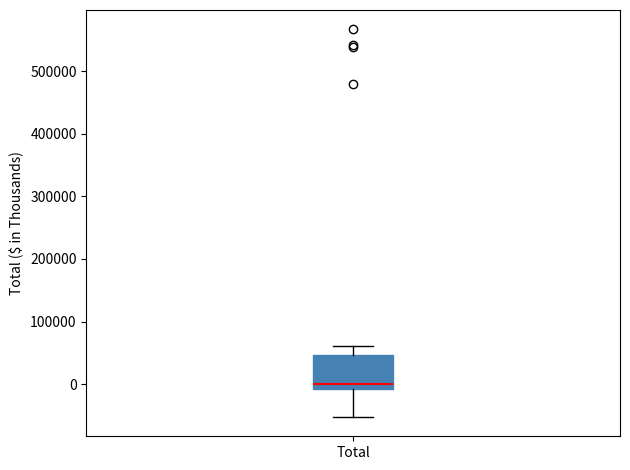

Read this box plot against the y-axis: the position of the median line, the range covered by the box, and the ends of both whiskers. The values are not printed on the chart, so give them approximately, as read against the axis.

median 0, box -10000 to 50000, whiskers -50000 to 60000